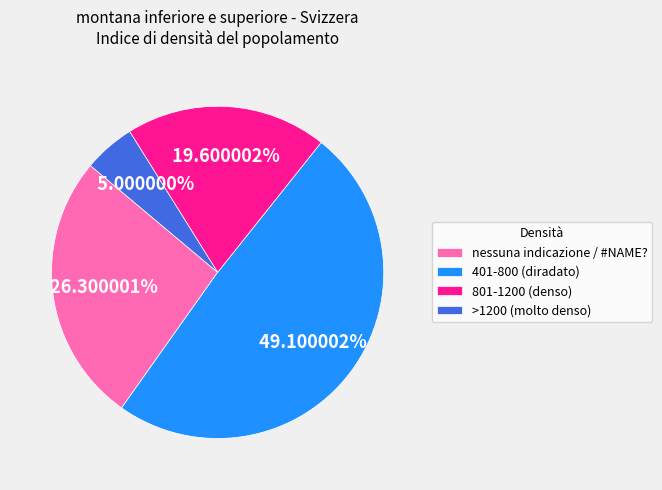

To the nearest percent, what is the difference between the largest and smallest slice percentages?

44%